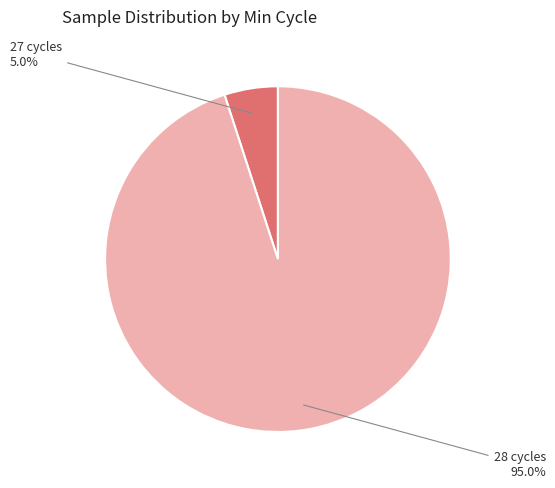

Is there any slice that represents more than half of the pie?

Yes